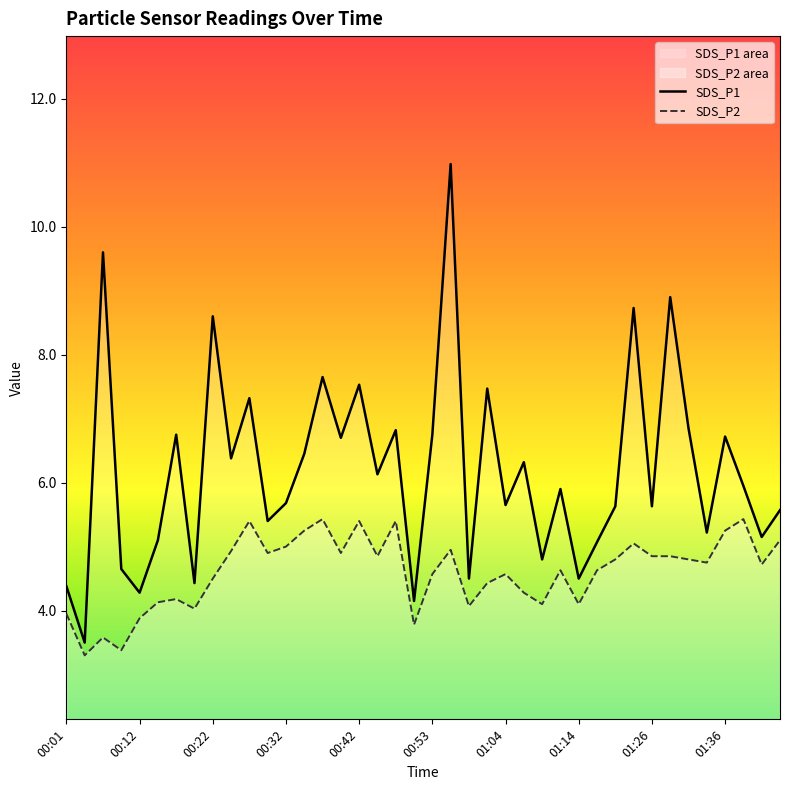

What is the sum of all SDS_P1 values?

247.8